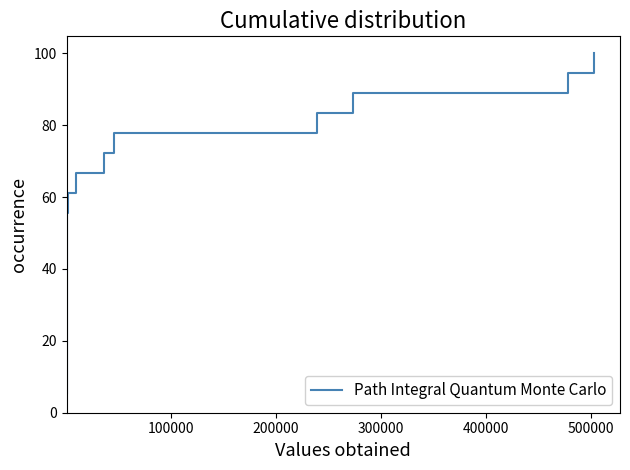

What is the difference between the second highest and second lowest values?

83.3